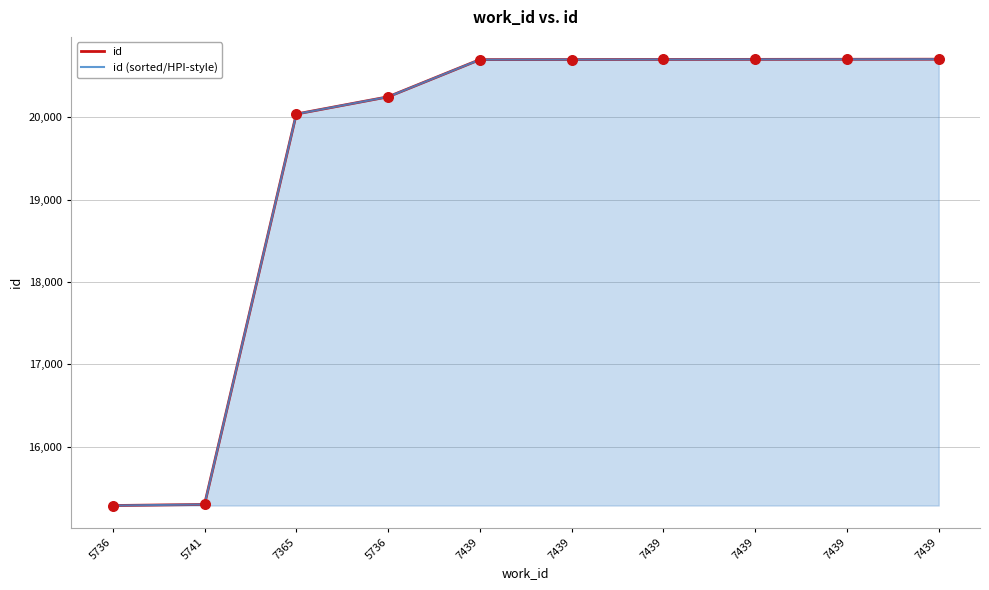

Which series has the widest spread of Y values?

id